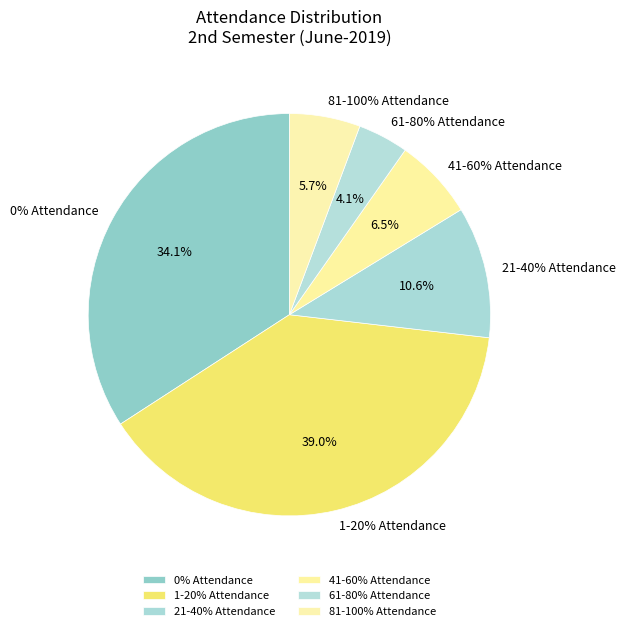

Rank the categories by value from lowest to highest.

61-80% Attendance, 81-100% Attendance, 41-60% Attendance, 21-40% Attendance, 0% Attendance, 1-20% Attendance